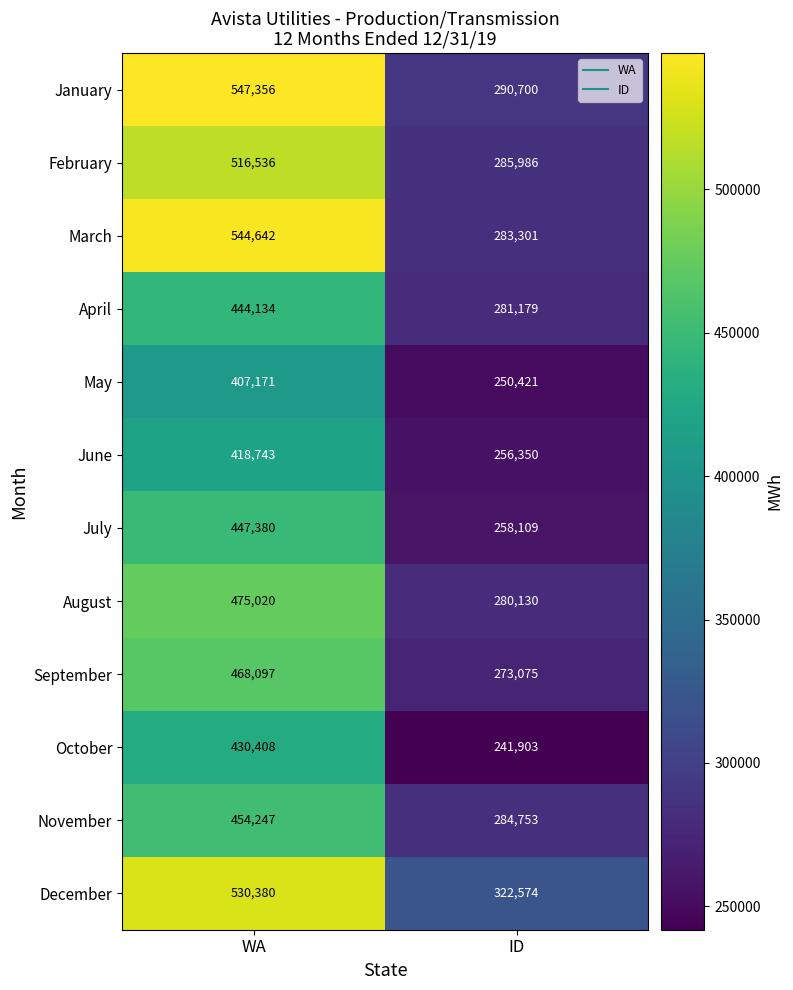

Which series has the widest spread of values?

March